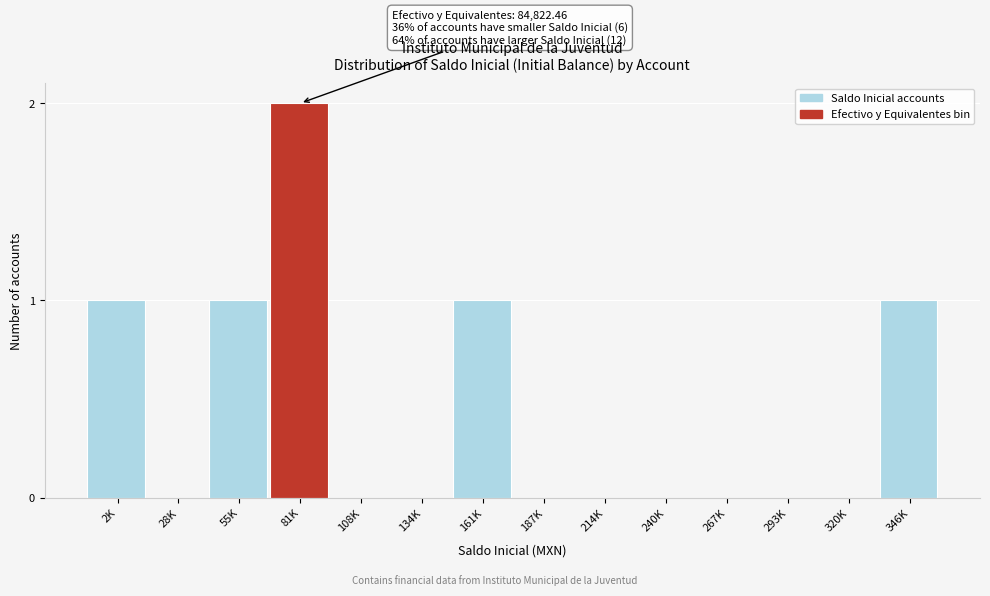

Reading right to left, extract all data points from this chart.

346K=1	320K=0	293K=0	267K=0	240K=0	214K=0	187K=0	161K=1	134K=0	108K=0	81K=2	55K=1	28K=0	2K=1